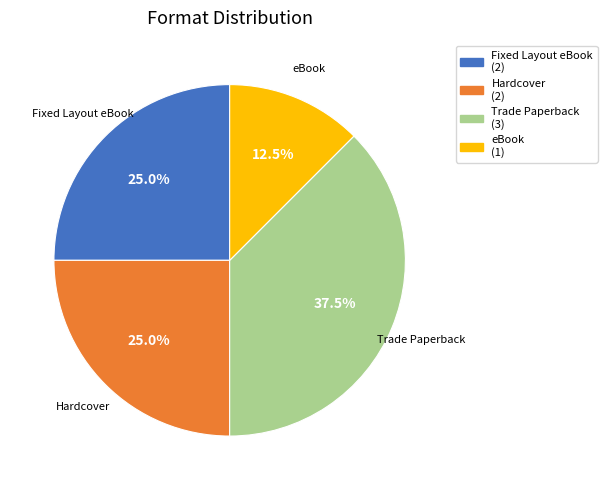

What is the ratio of the value at Fixed Layout eBook to the value at eBook?

2.0